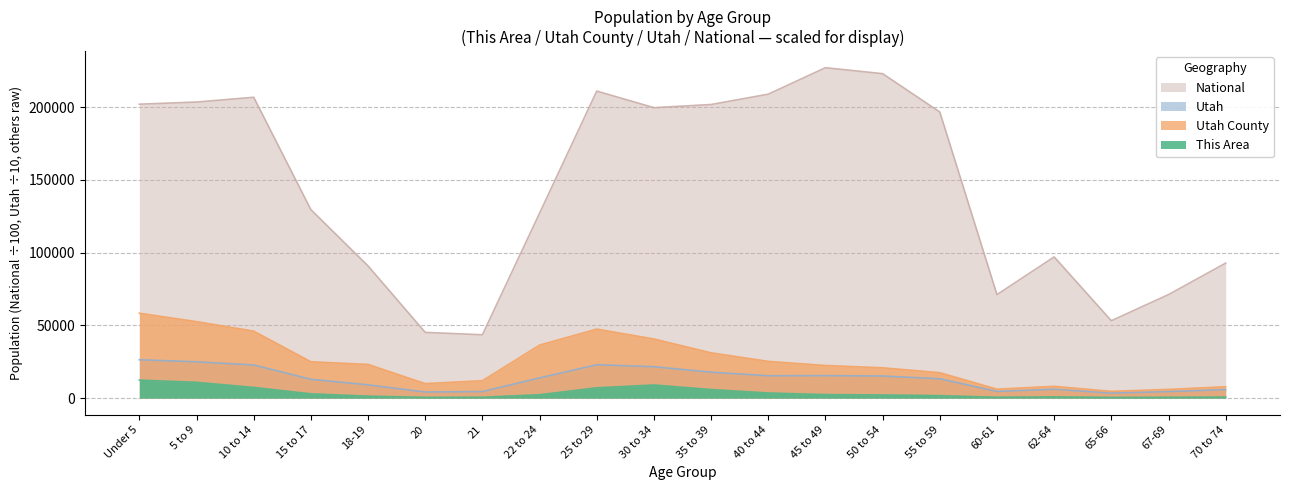

What is the label of the 10th point from the left?

30 to 34